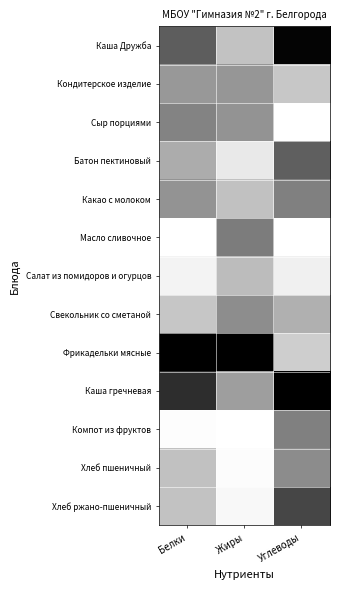

Which category has the highest value across all series?

Углеводы